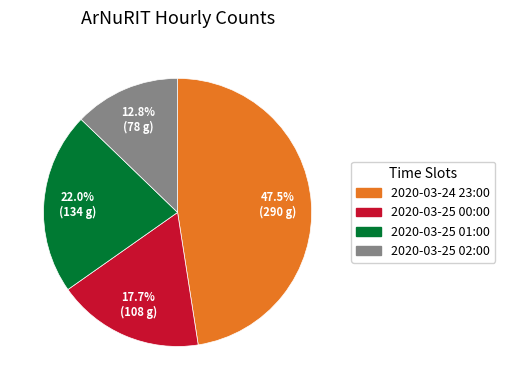

What percentage is the 2020-03-25 01:00 slice, to the nearest percent?

22%